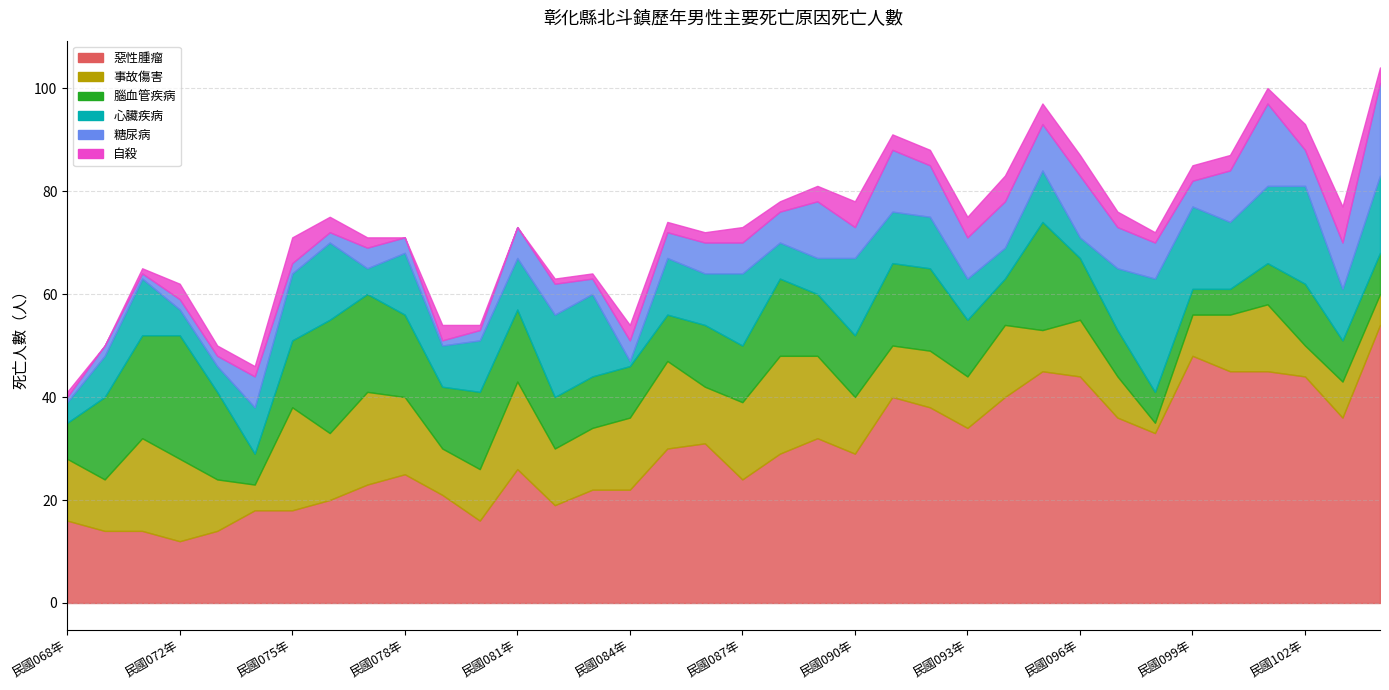

True or false: 心臟疾病 and 惡性腫瘤 cross at least once.

False